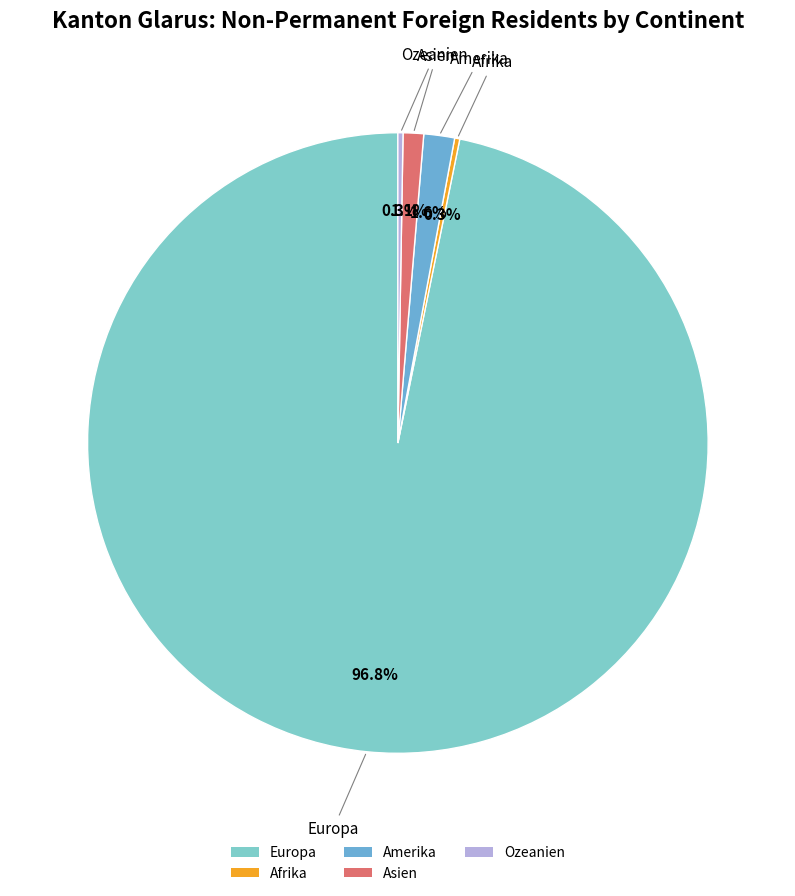

Between Amerika and Asien, which is larger?

Amerika